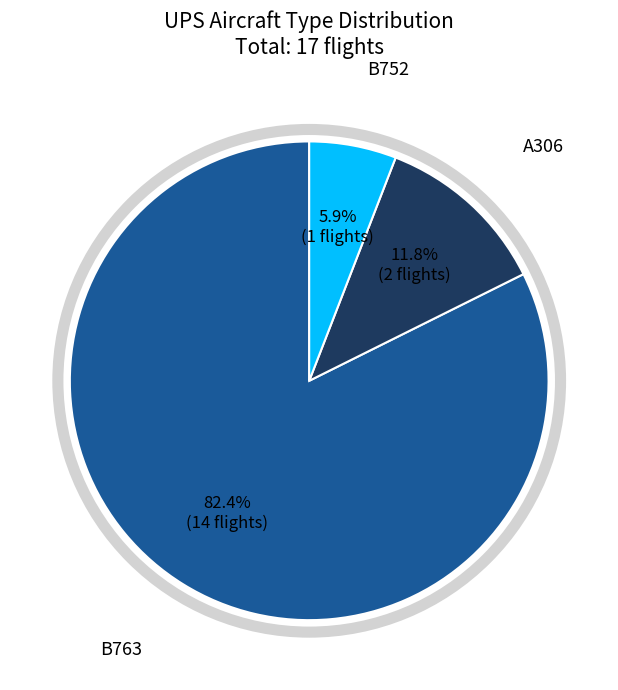

To the nearest percent, what is the difference between the largest and smallest slice percentages?

76%